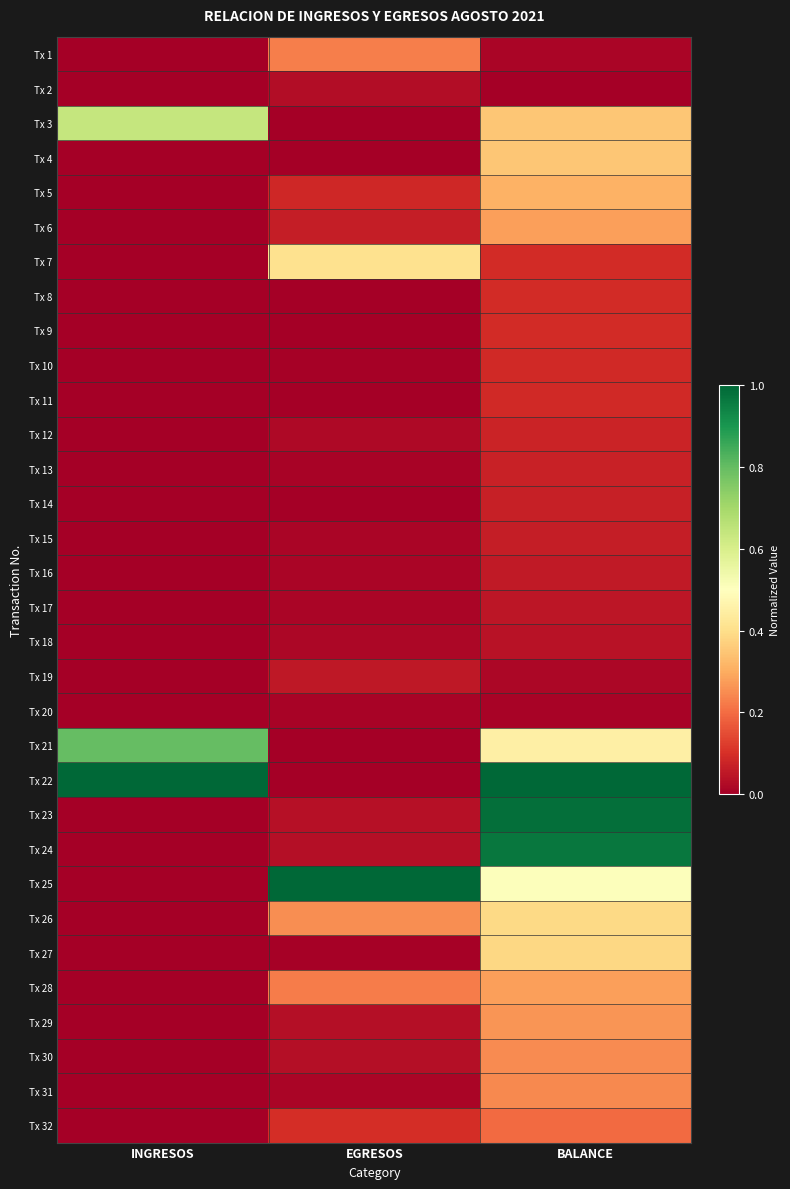

At how many categories does at least one series exceed 0?

3